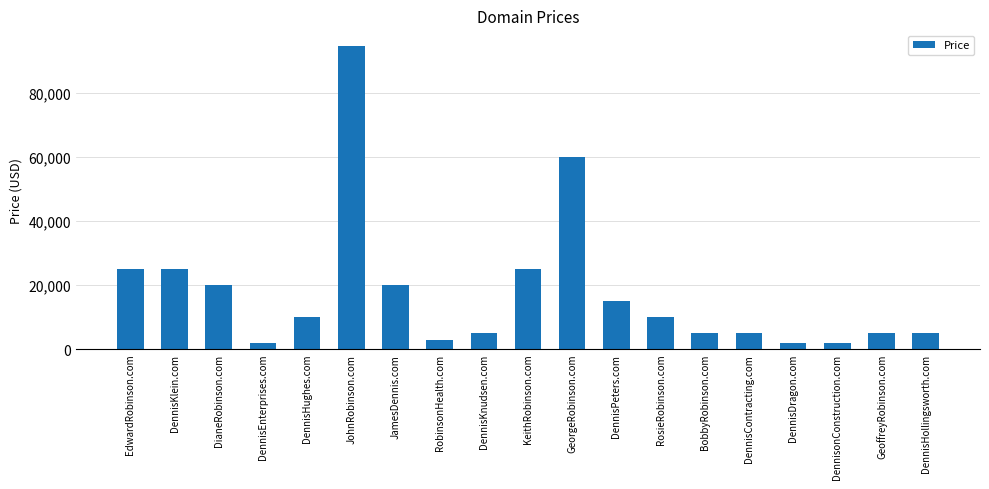

What position from the left is DennisEnterprises.com?

4